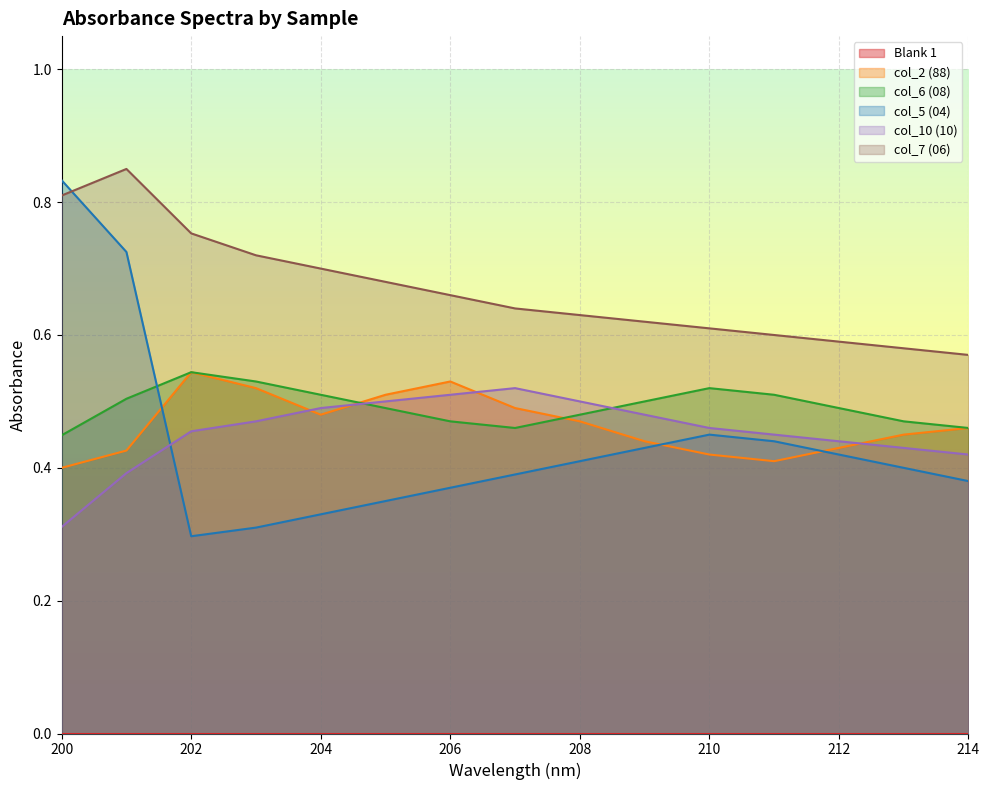

Reading left to right, what are all the values shown in this chart?

col_2 (88): 200=0.4	201=0.4	202=0.5	203=0.5	204=0.5	205=0.5	206=0.5	207=0.5	208=0.5	209=0.4	210=0.4	211=0.4	212=0.4	213=0.5	214=0.5
col_6 (08): 200=0.4	201=0.5	202=0.5	203=0.5	204=0.5	205=0.5	206=0.5	207=0.5	208=0.5	209=0.5	210=0.5	211=0.5	212=0.5	213=0.5	214=0.5
col_5 (04): 200=0.8	201=0.7	202=0.3	203=0.3	204=0.3	205=0.3	206=0.4	207=0.4	208=0.4	209=0.4	210=0.5	211=0.4	212=0.4	213=0.4	214=0.4
col_10 (10): 200=0.3	201=0.4	202=0.5	203=0.5	204=0.5	205=0.5	206=0.5	207=0.5	208=0.5	209=0.5	210=0.5	211=0.5	212=0.4	213=0.4	214=0.4
col_7 (06): 200=0.8	201=0.8	202=0.8	203=0.7	204=0.7	205=0.7	206=0.7	207=0.6	208=0.6	209=0.6	210=0.6	211=0.6	212=0.6	213=0.6	214=0.6